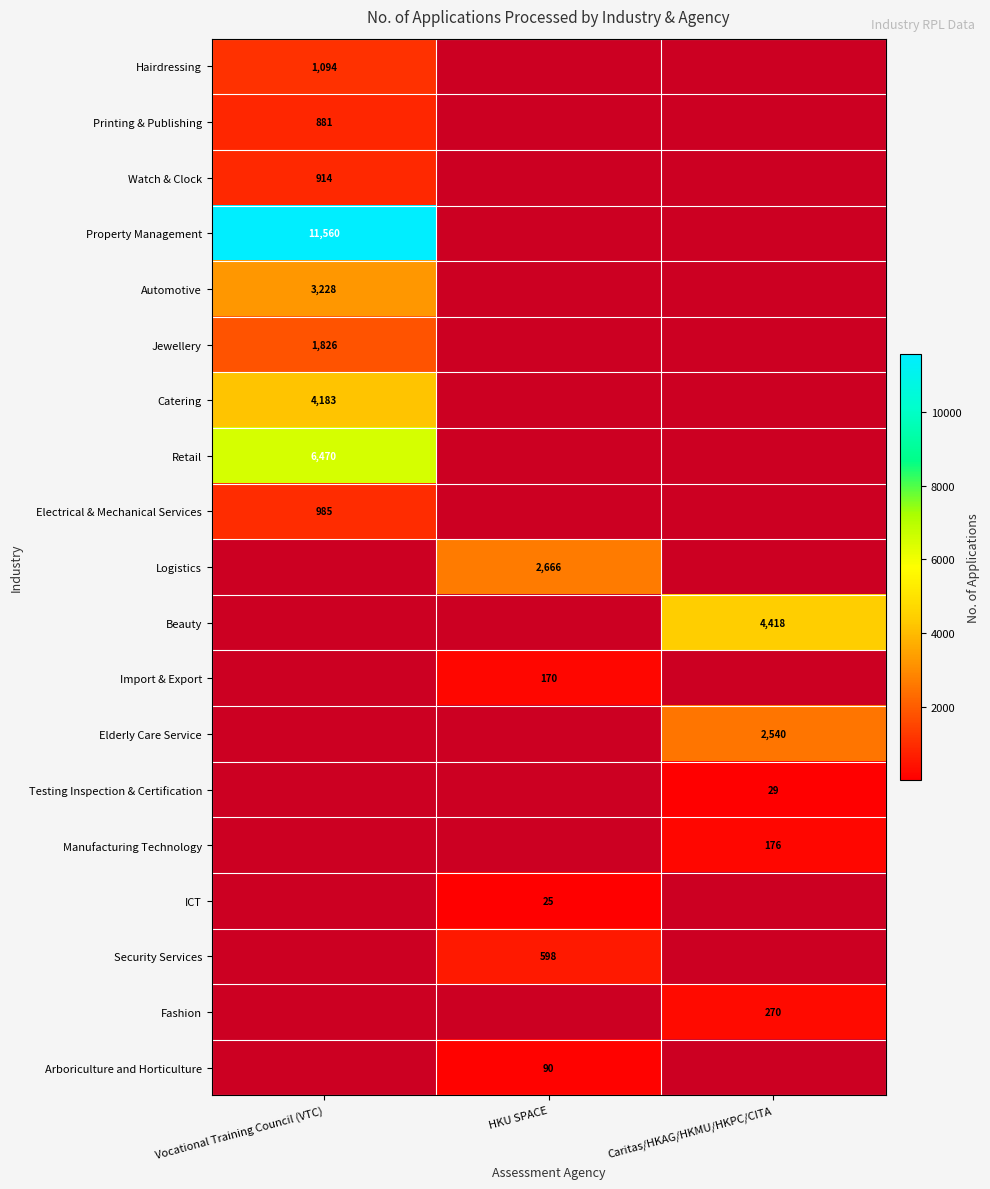

The Fashion series shows 148 at Caritas/HKAG/HKMU/HKPC/CITA. True or false?

False